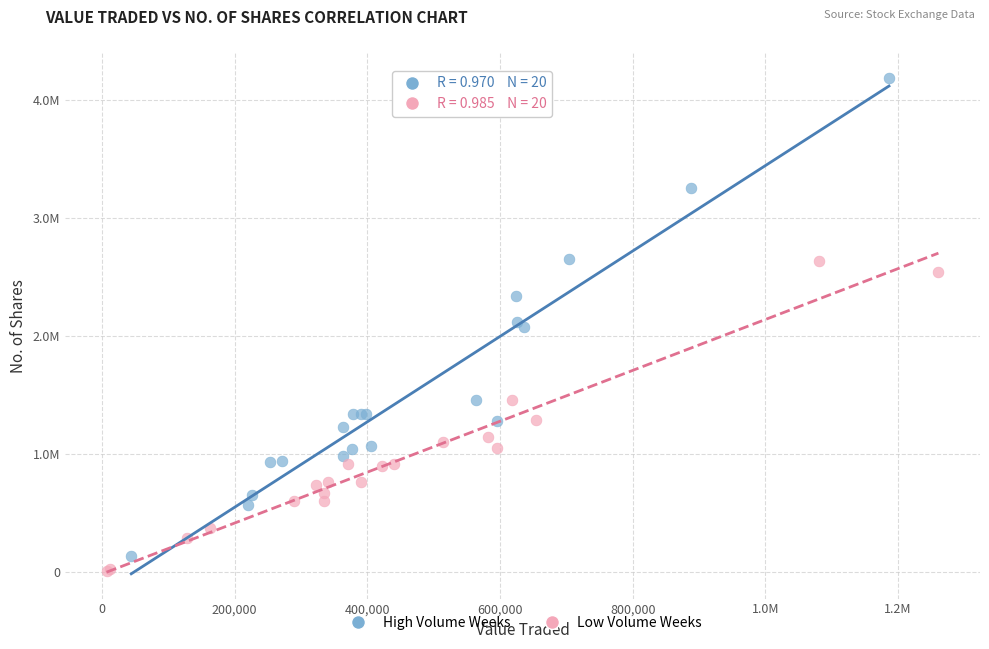

What are all the series names shown in the legend?

High Volume Weeks, Low Volume Weeks